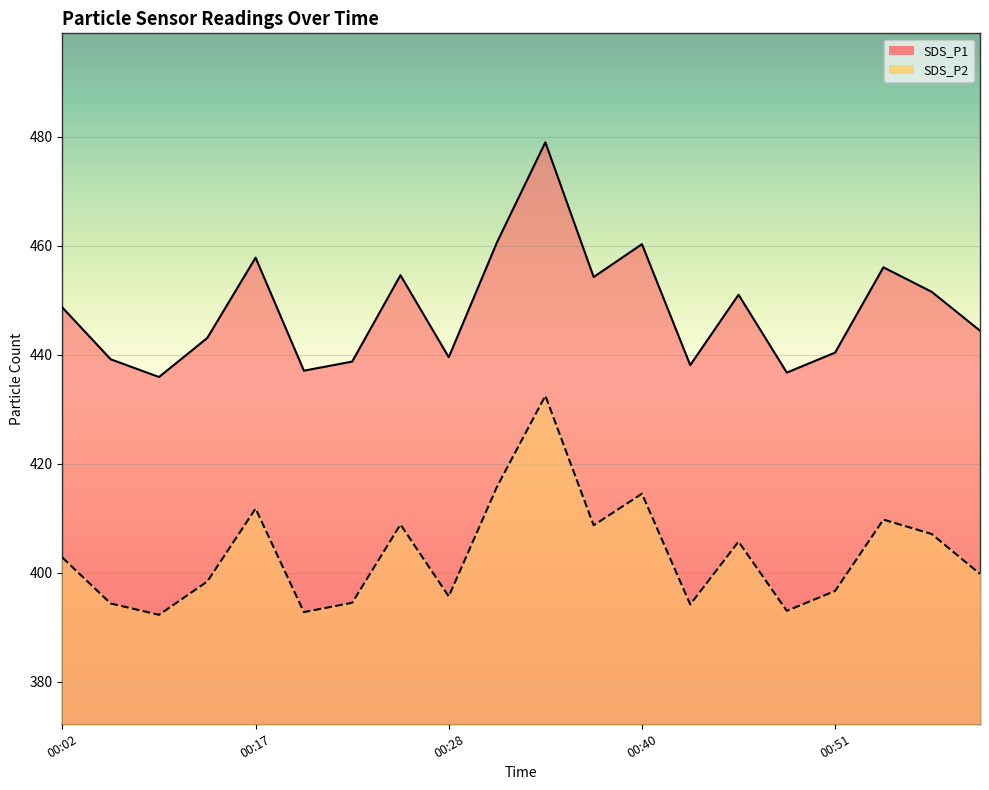

The value of SDS_P1 at 00:19 is 108.8. True or false?

False